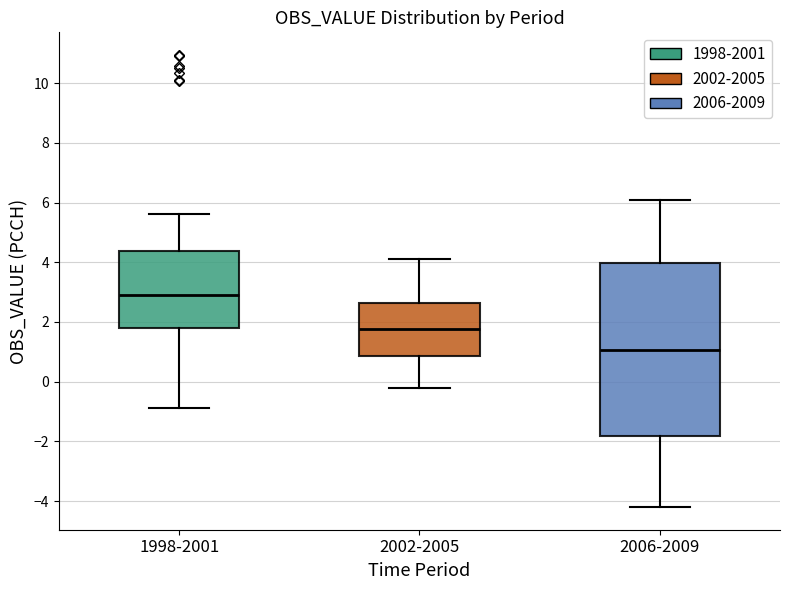

Reading left to right, transcribe this box plot: for each box, give where its median line is, the range the box spans, and where its two whiskers end, as read against the y-axis. The values are not printed on the chart, so give them approximately, as read against the axis.

1998-2001: median 3.0, box 1.8 to 4.4, whiskers -0.8 to 5.6
2002-2005: median 1.8, box 0.8 to 2.6, whiskers -0.2 to 4.2
2006-2009: median 1.0, box -1.8 to 4.0, whiskers -4.2 to 6.2